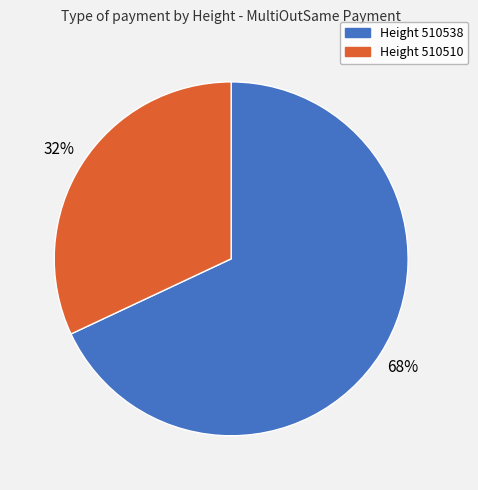

To the nearest percent, what is the average slice percentage?

50%